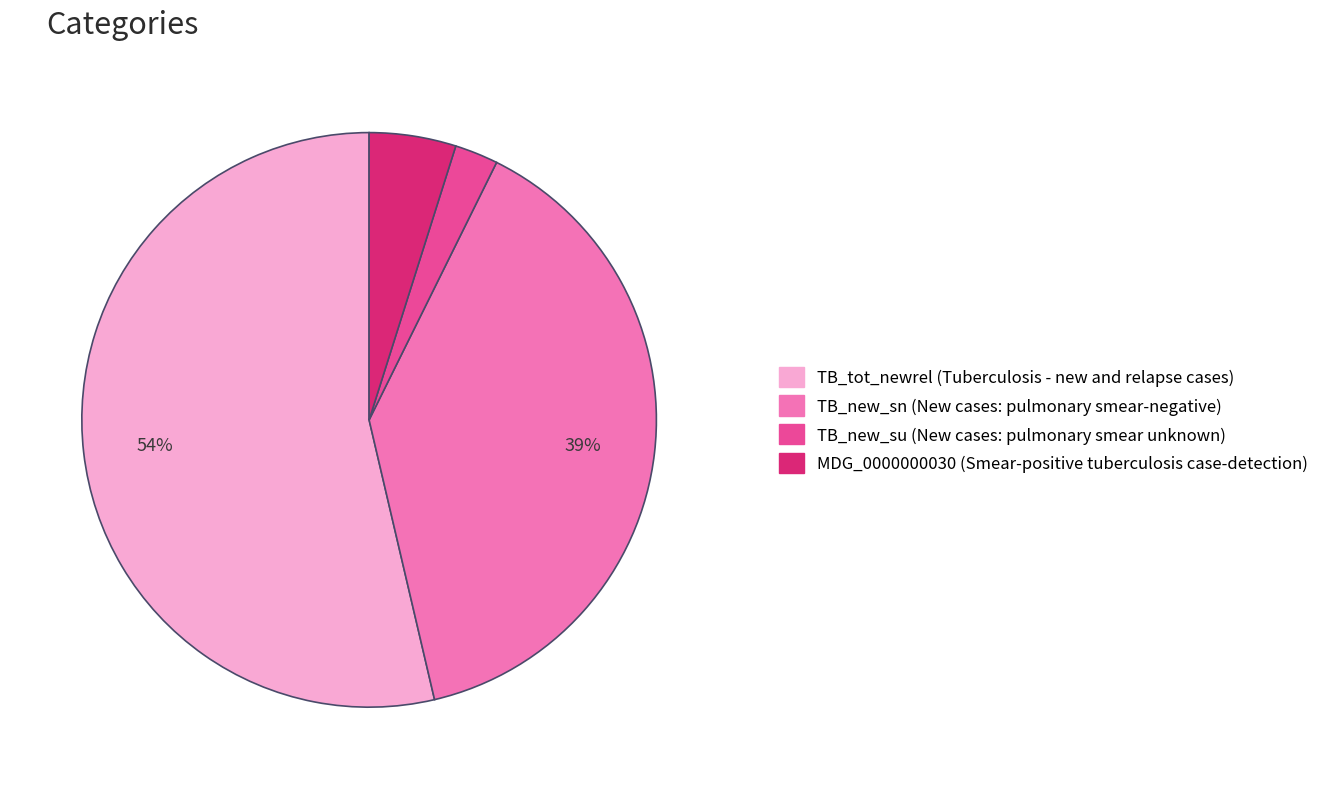

Which has a higher value, TB_new_sn (New cases: pulmonary smear-negative) or TB_new_su (New cases: pulmonary smear unknown)?

TB_new_sn (New cases: pulmonary smear-negative)